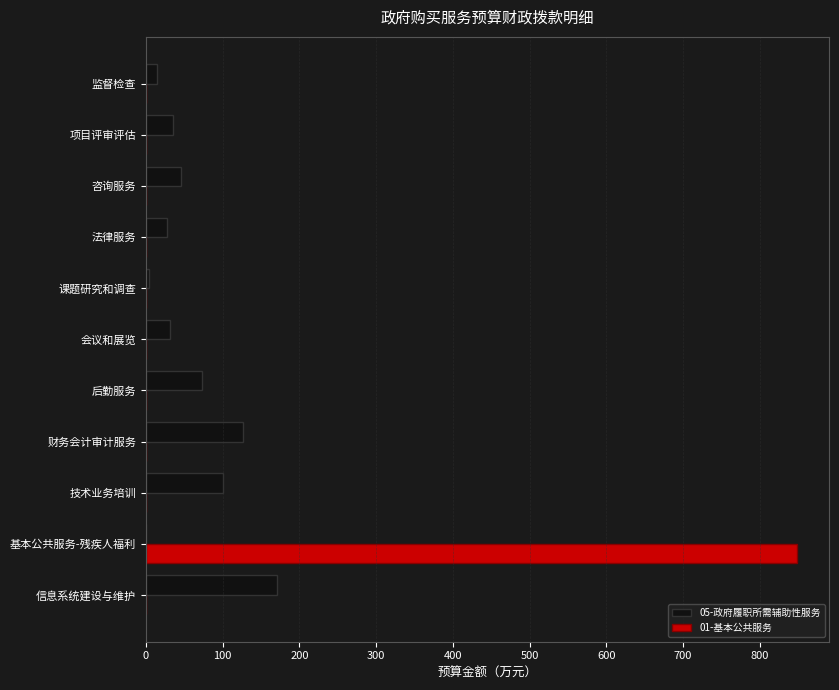

How many values in the 01-基本公共服务 series exceed 0?

1